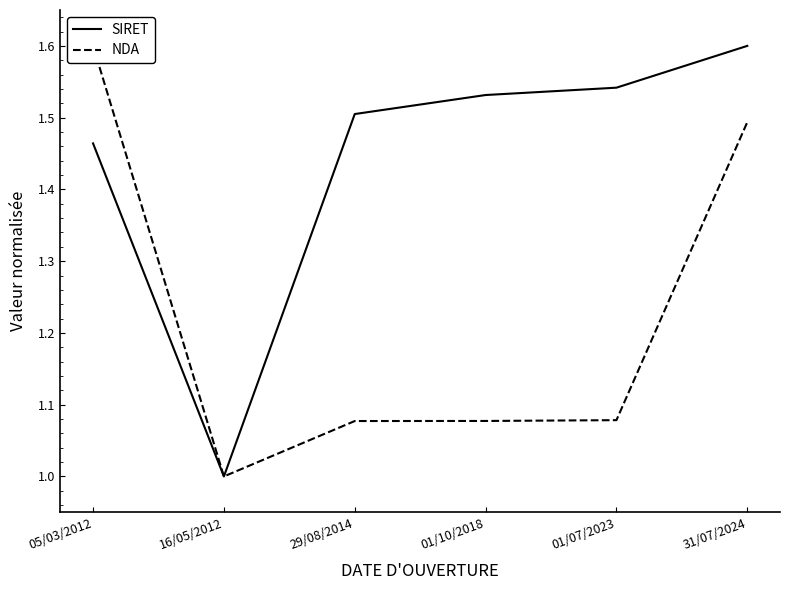

At how many categories does at least one series exceed 1?

5